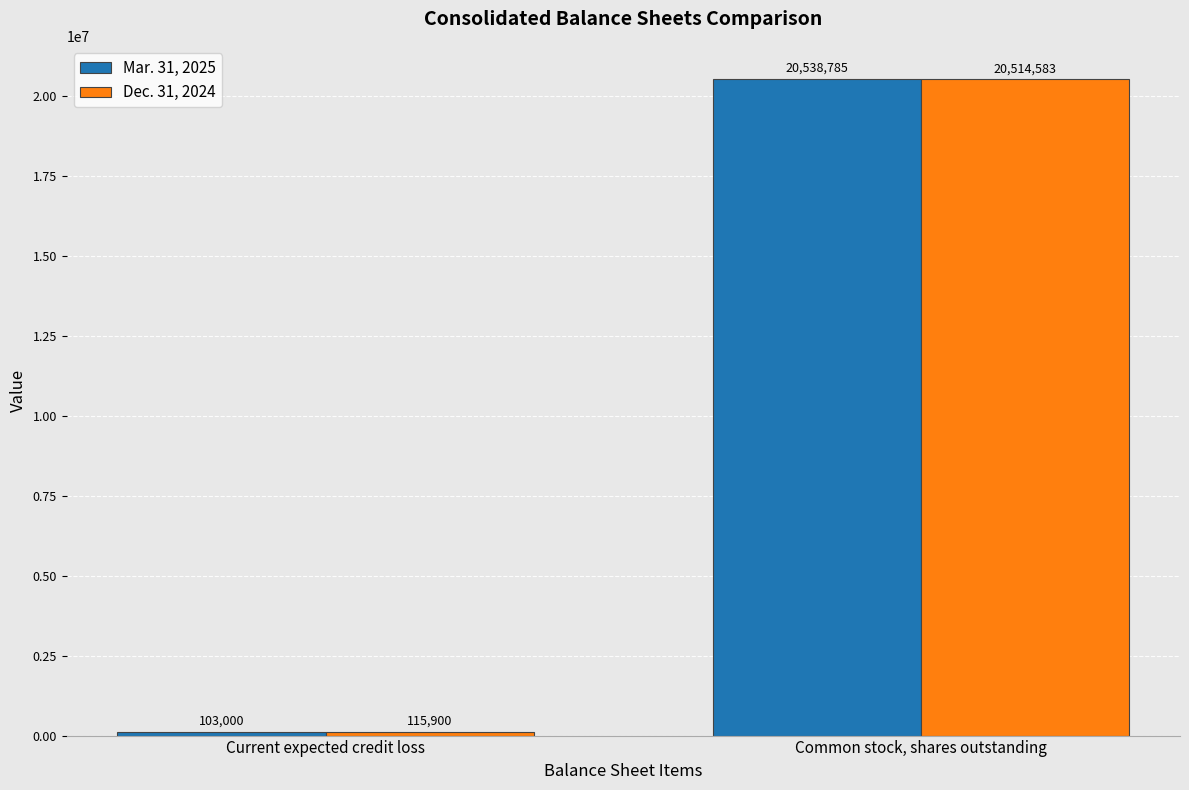

At which label is Mar. 31, 2025 closest to 10320892?

Current expected credit loss